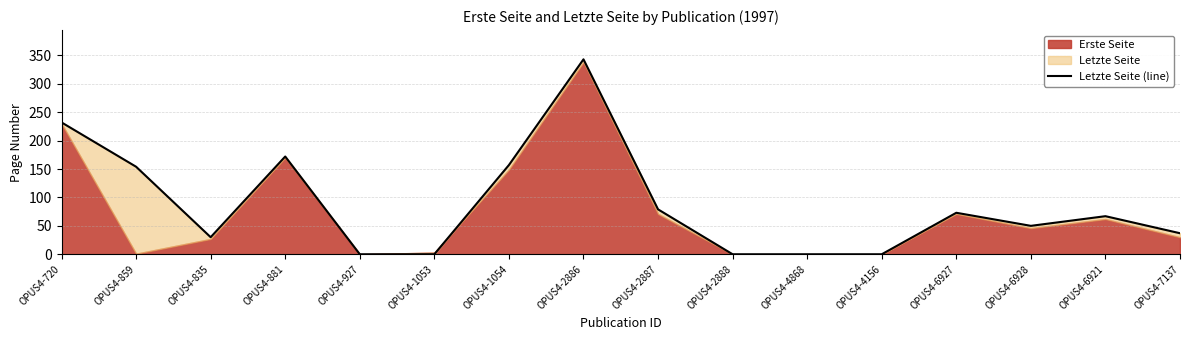

Is it true that the value at OPUS4-1054 is 157?

True